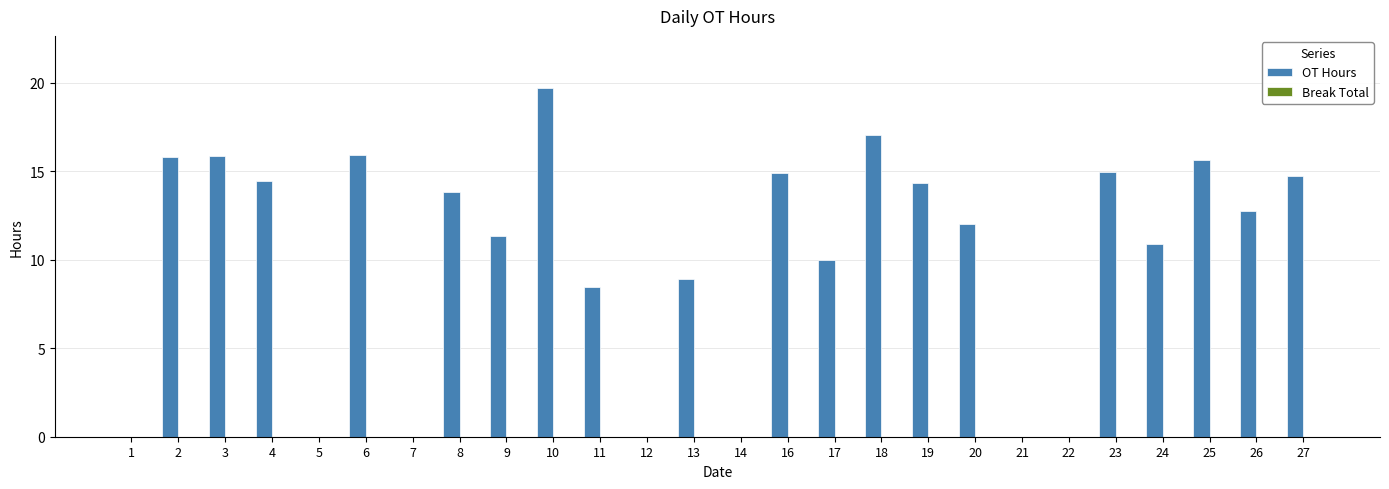

What is the sum of the values at 26 and 9?

24.1